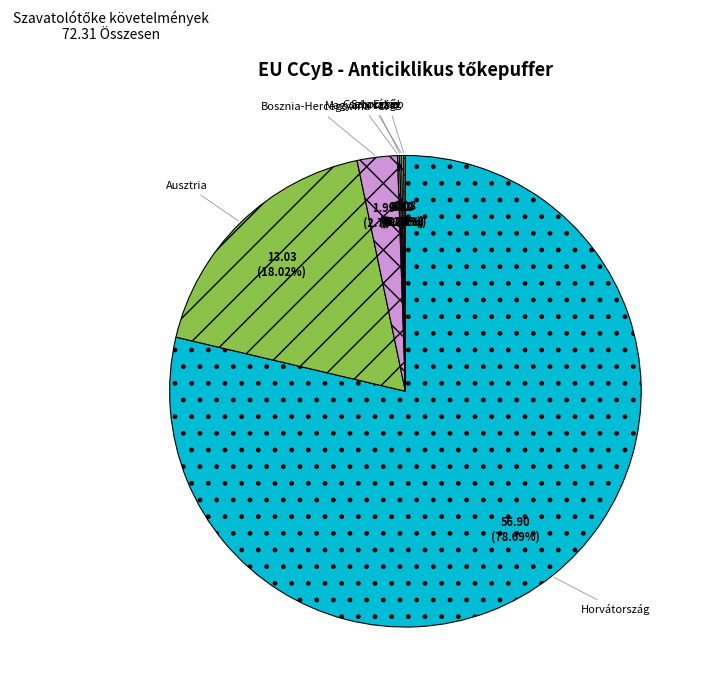

What is the majority slice?

Horvátország